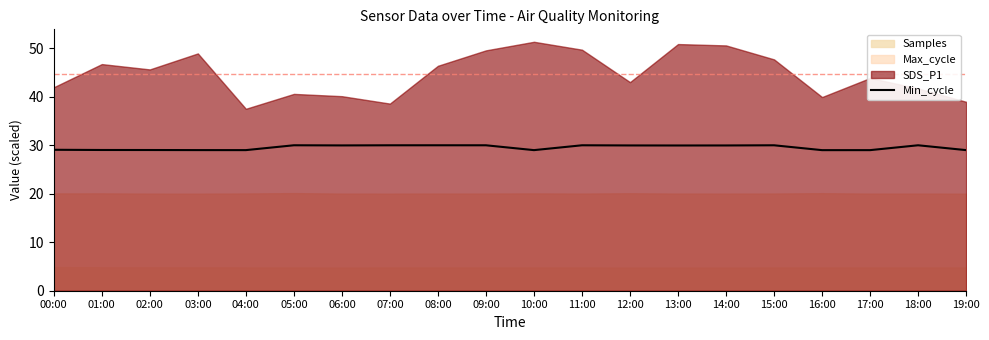

The value of Min_cycle at 04:00 is 47.1. True or false?

False